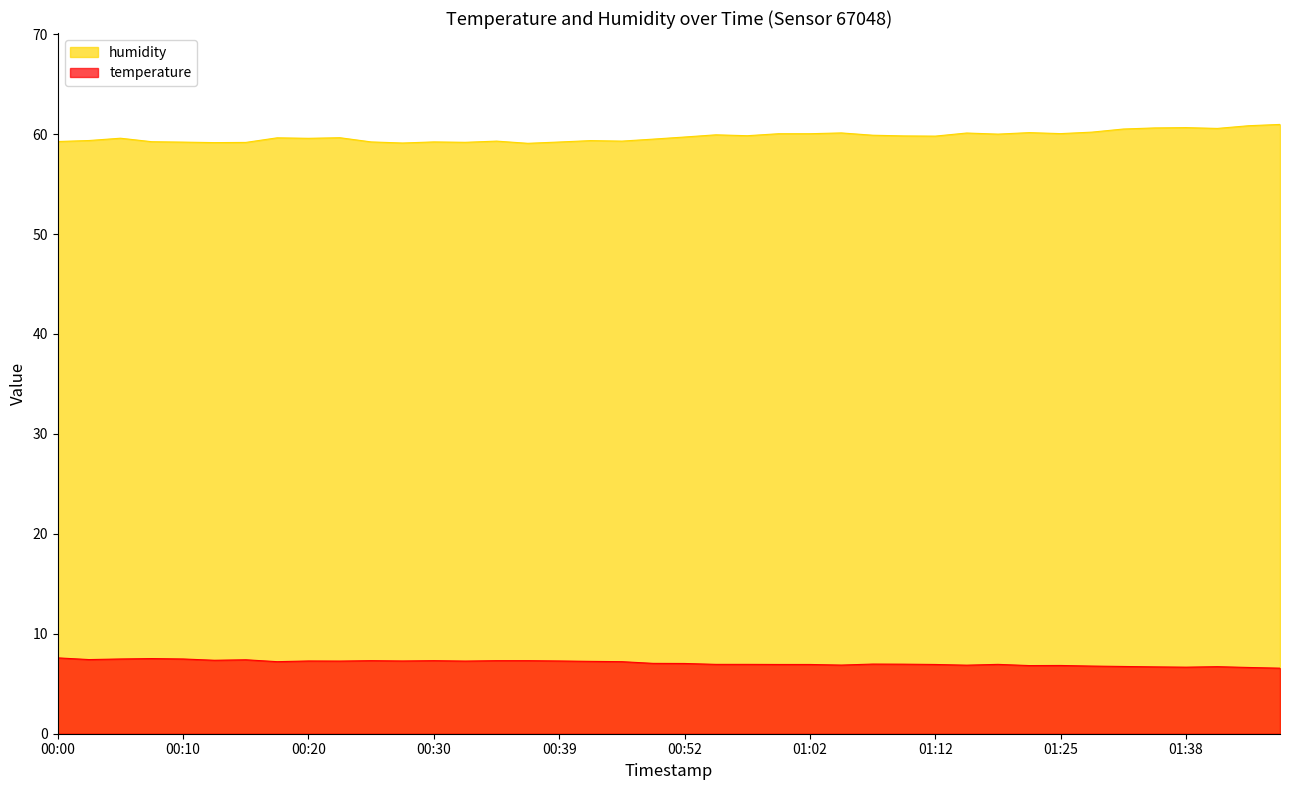

At 00:30, list the series in order from largest to smallest.

humidity, temperature